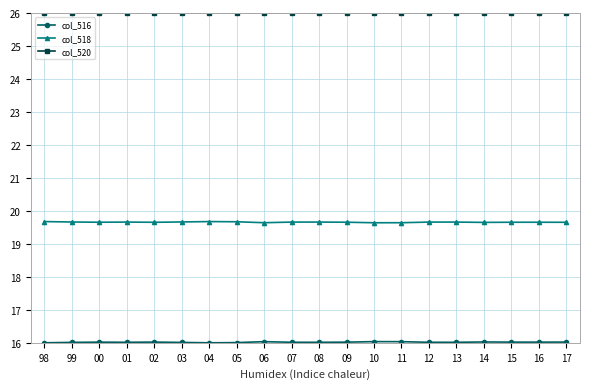

At how many categories does at least one series exceed 22?

20